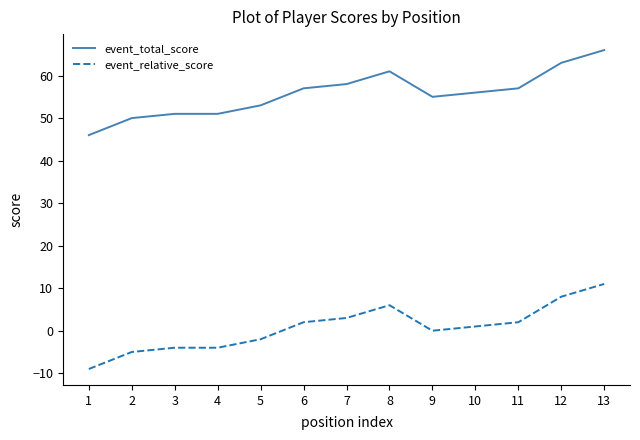

Read the event_total_score value at 13, to the nearest 5.

65